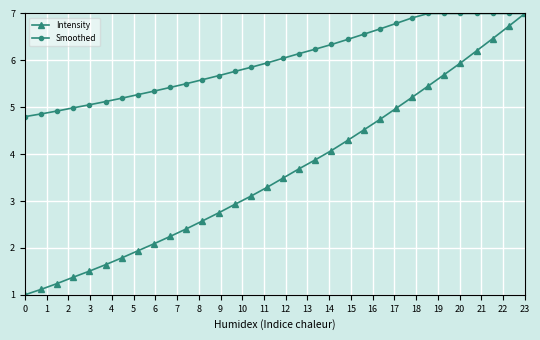

What is the value of the Smoothed point at the 11th from the left?

5.5